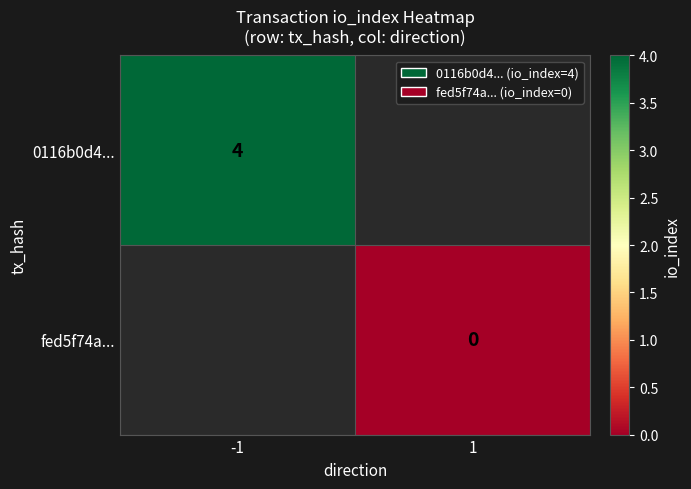

True or false: 0116b0d4... has a value of 4 at -1.

True